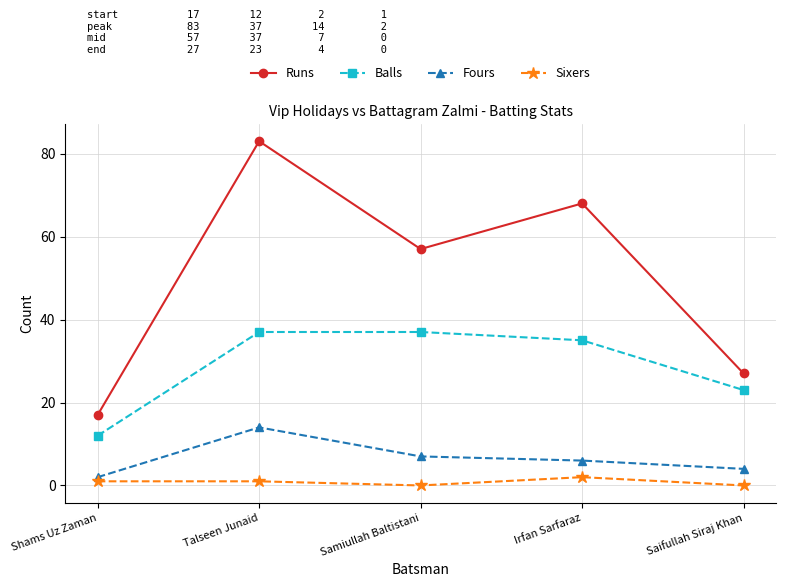

What is the sum of the Sixers values at Saifullah Siraj Khan and Irfan Sarfaraz?

2